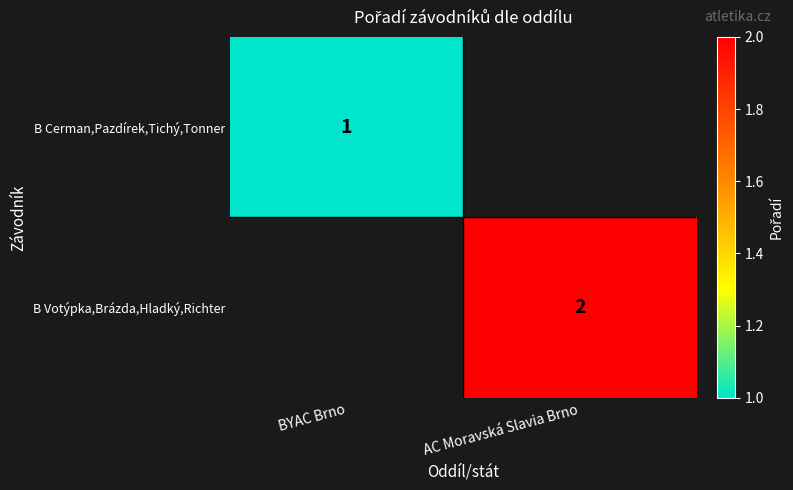

The B Cerman,Pazdírek,Tichý,Tonner series shows 1 at BYAC Brno. True or false?

True